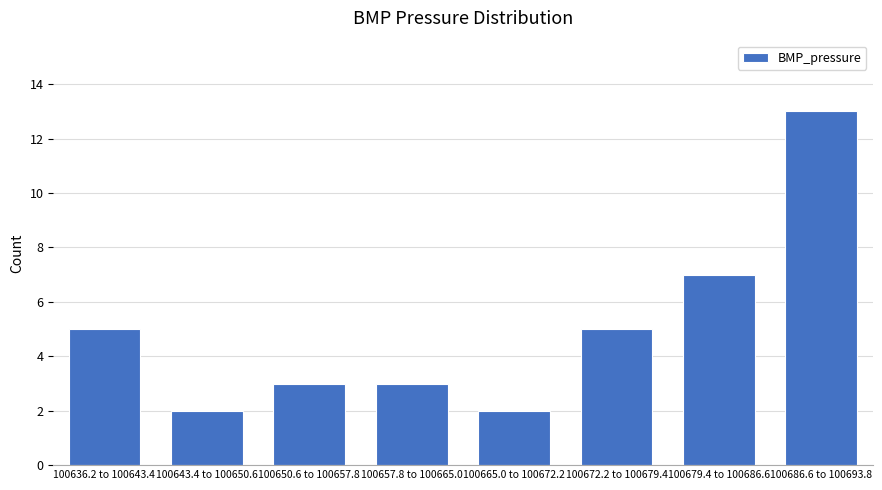

Reading left to right, extract all data points from this chart.

5	2	3	3	2	5	7	13